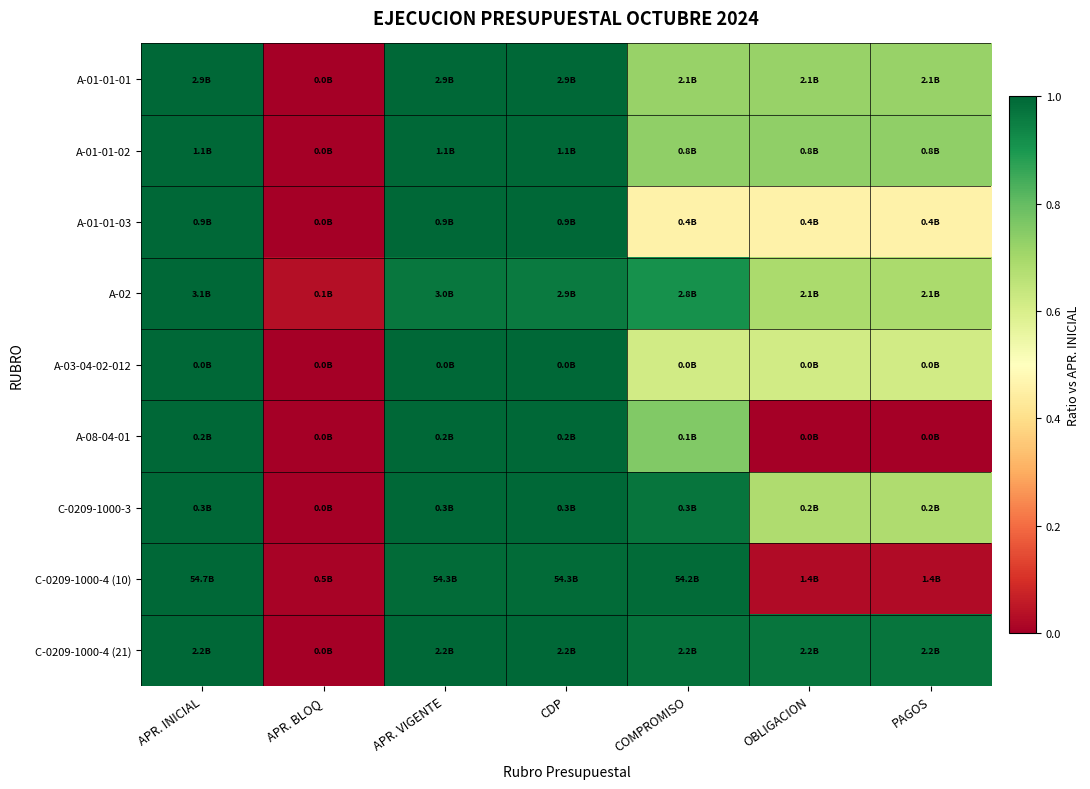

Count the number of categories in the chart.

7